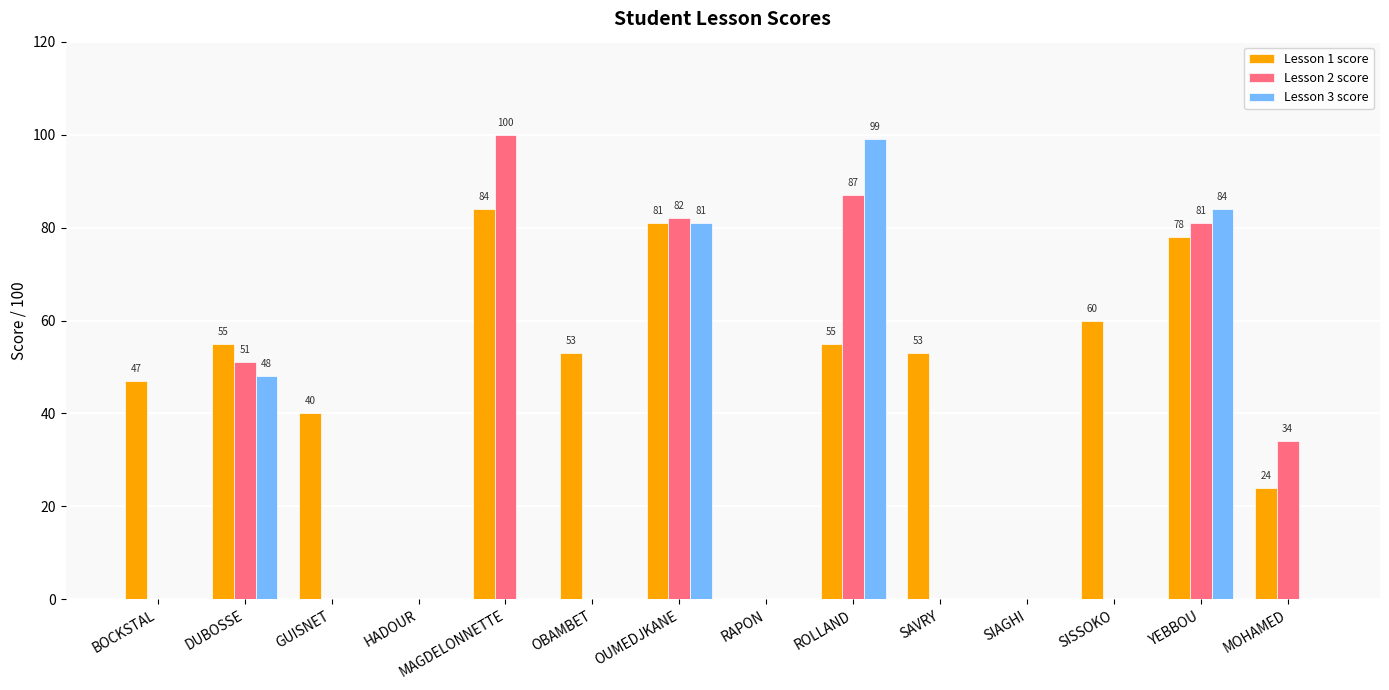

Which series has the largest total across all categories?

Lesson 1 score